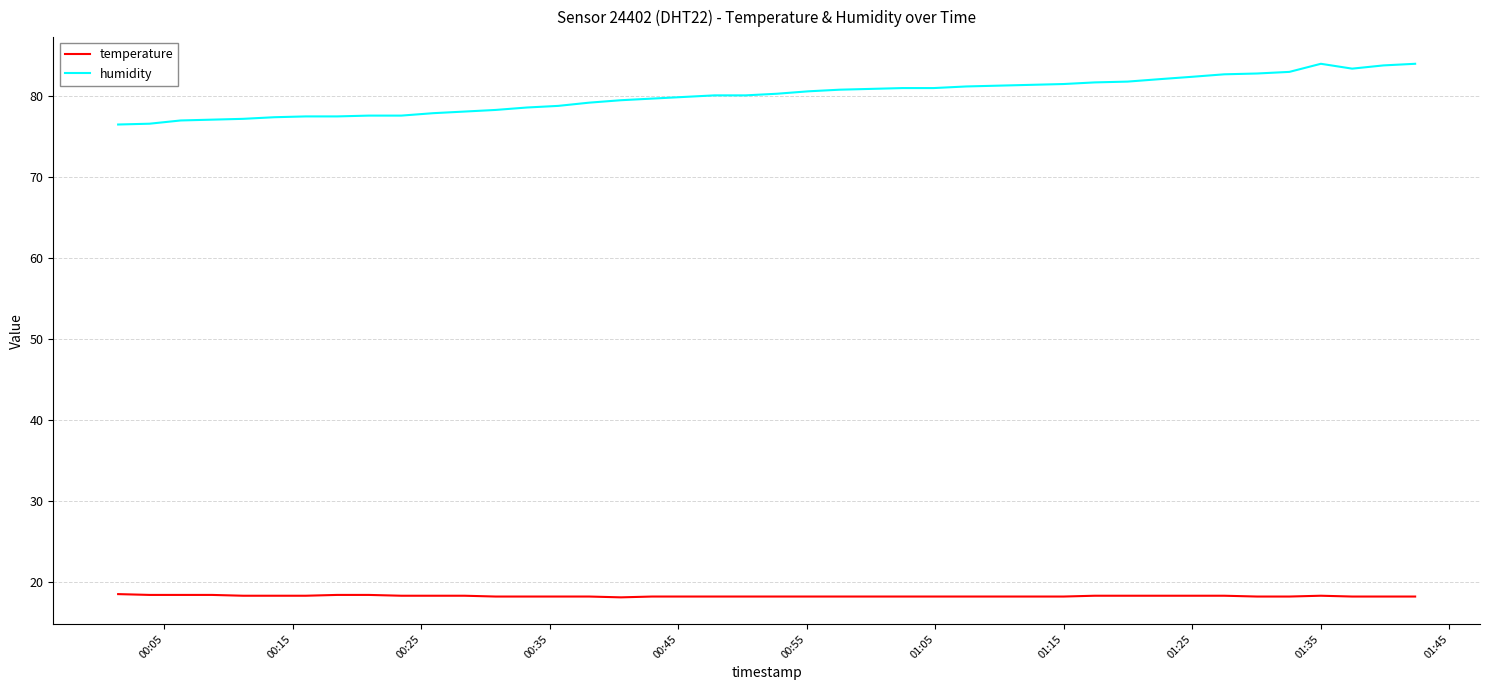

How many lines are shown in the chart?

2